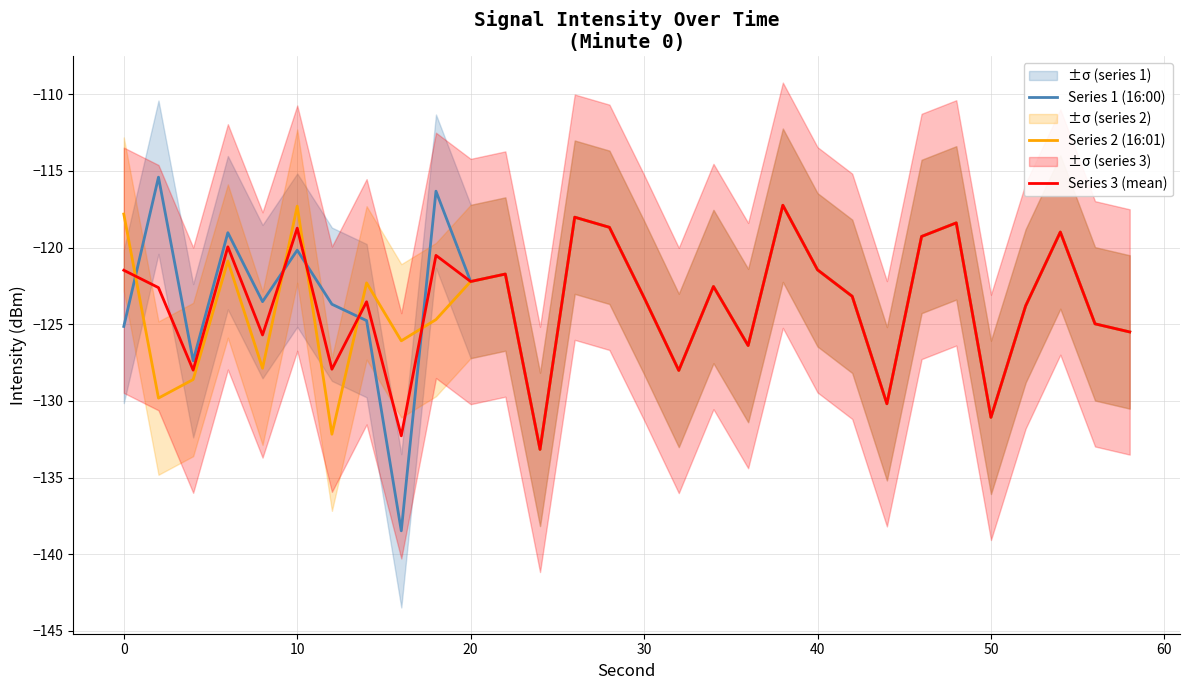

What is the highest value of the Series 2 (16:01) series?

-117.2